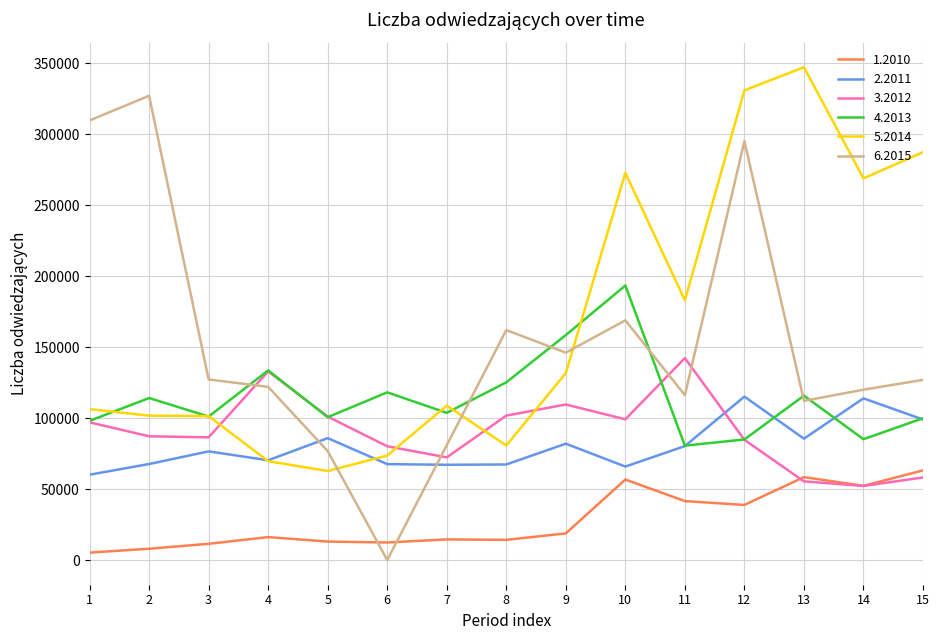

At which category is the sum across all series the highest?

12